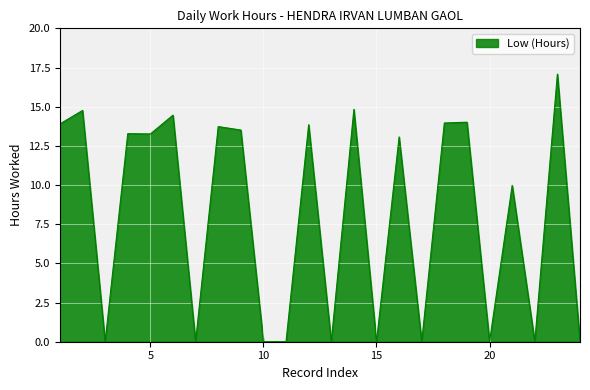

What is the maximum value shown in the chart?

17.1